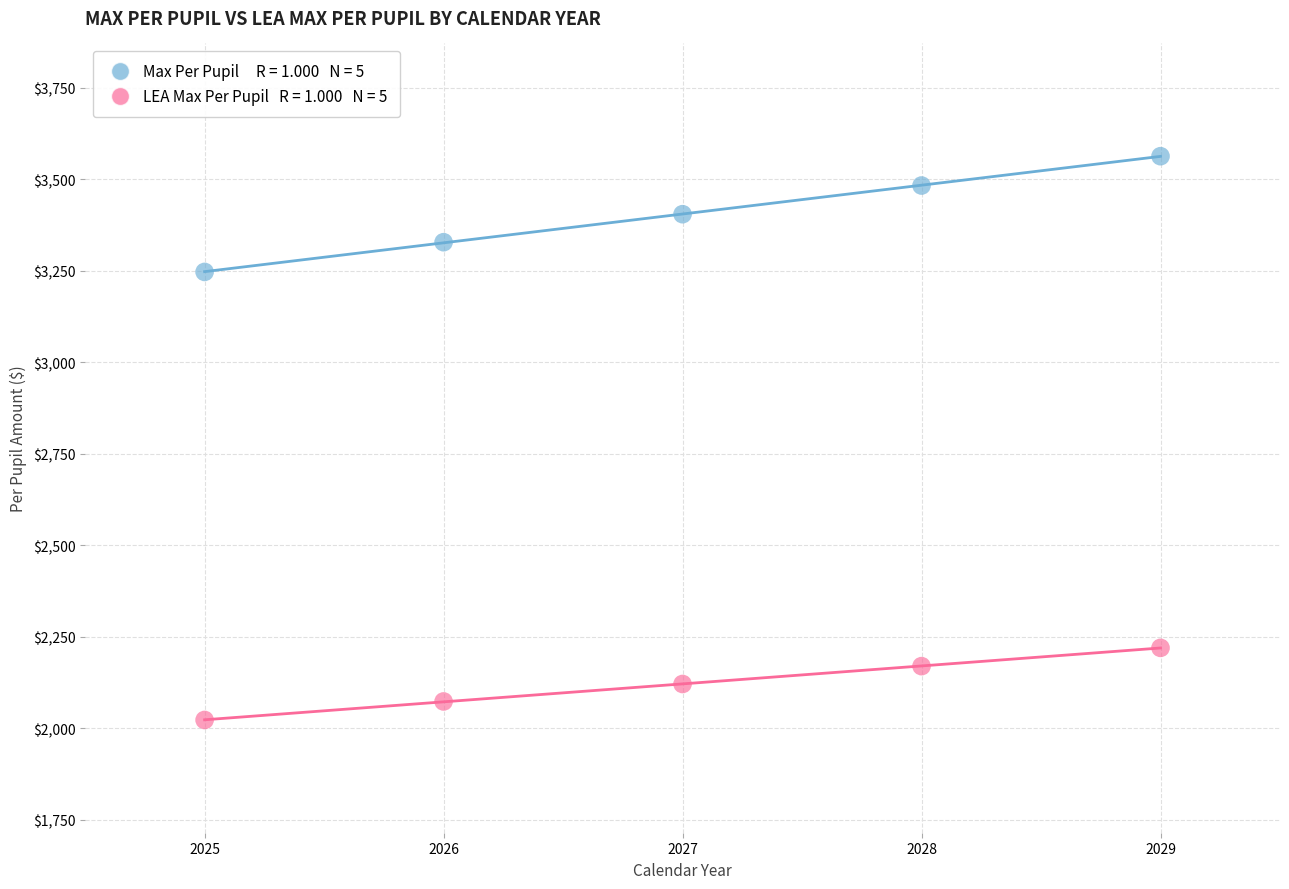

Across all data points, what is the average Y value?

2763.7